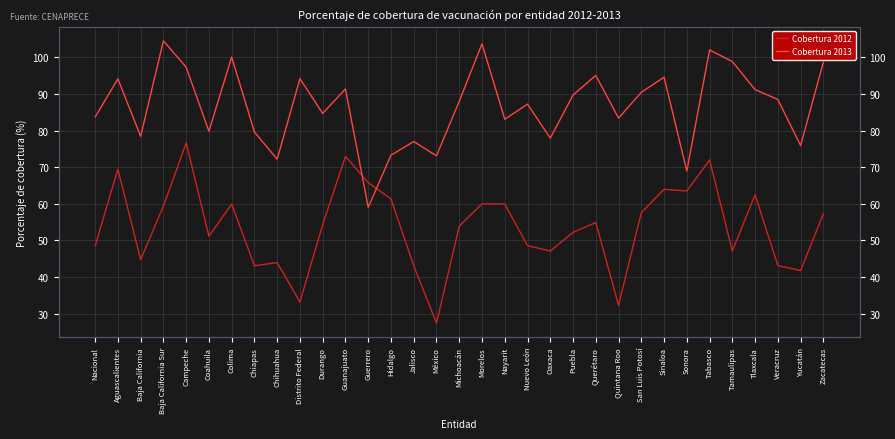

What are all the series names shown in the legend?

Cobertura 2012, Cobertura 2013